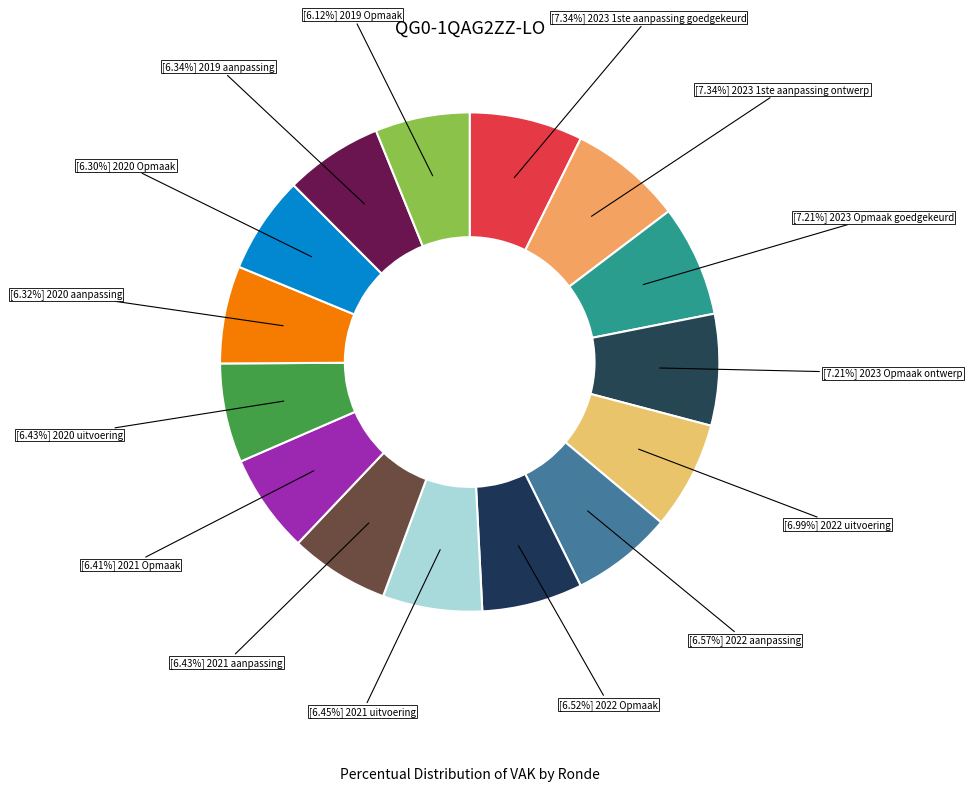

How many slices are in this pie chart?

15